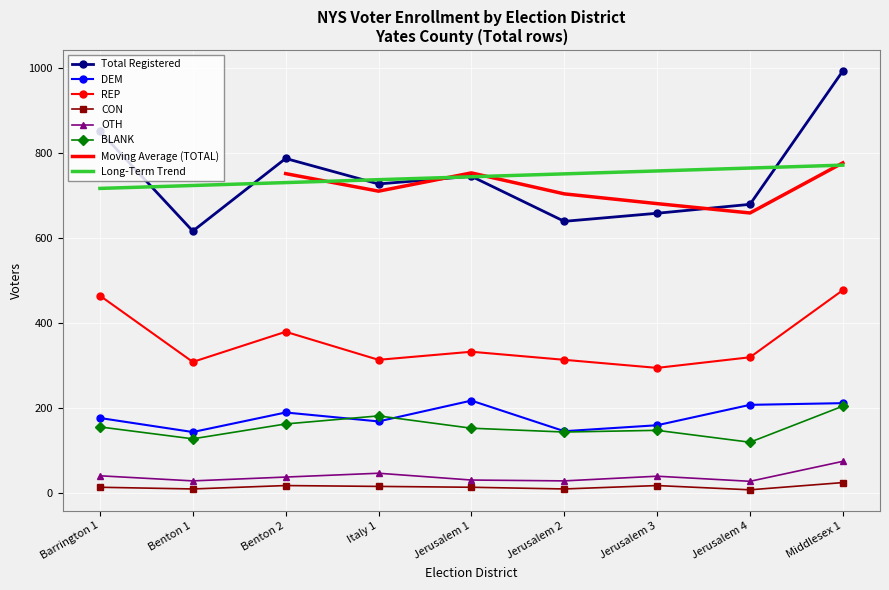

Which series has the widest spread of values?

TOTAL